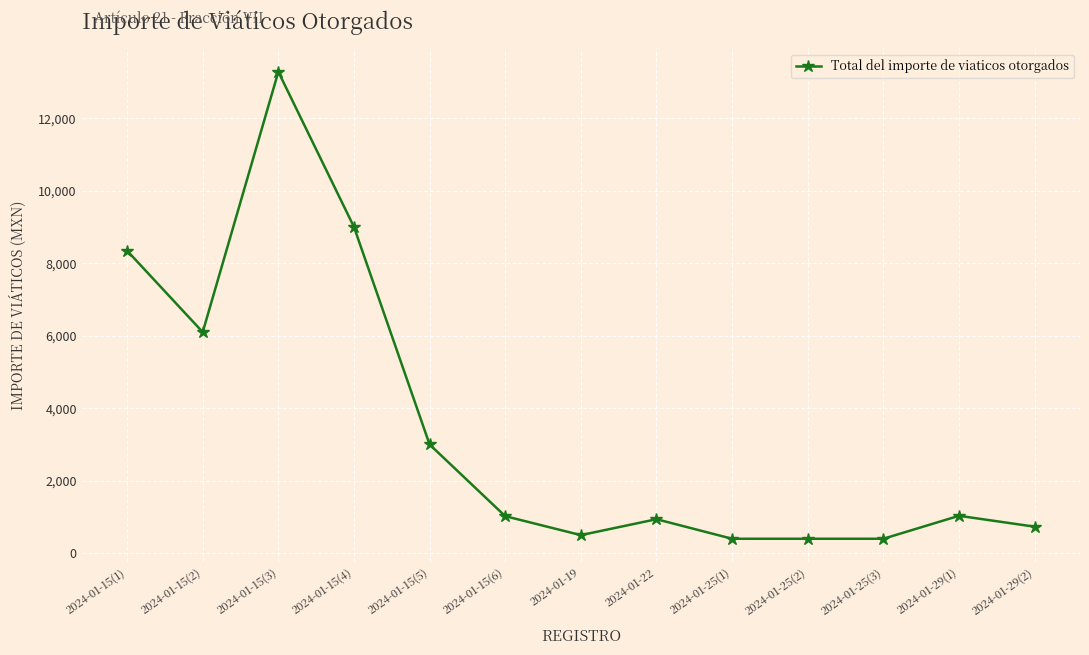

At which category does the data reach its first local peak?

2024-01-15(3)